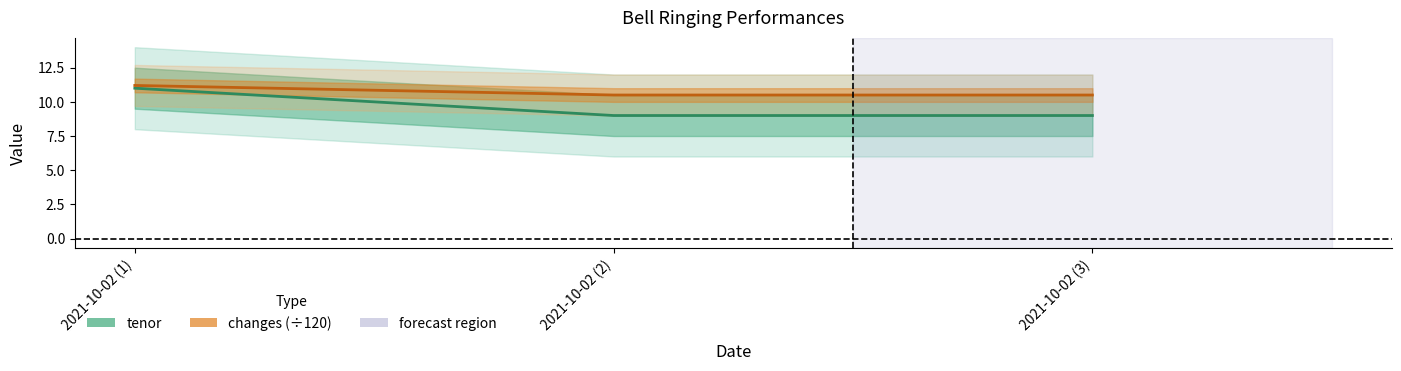

True or false: changes has a value of 2.5 at 2021-10-02 (3).

False